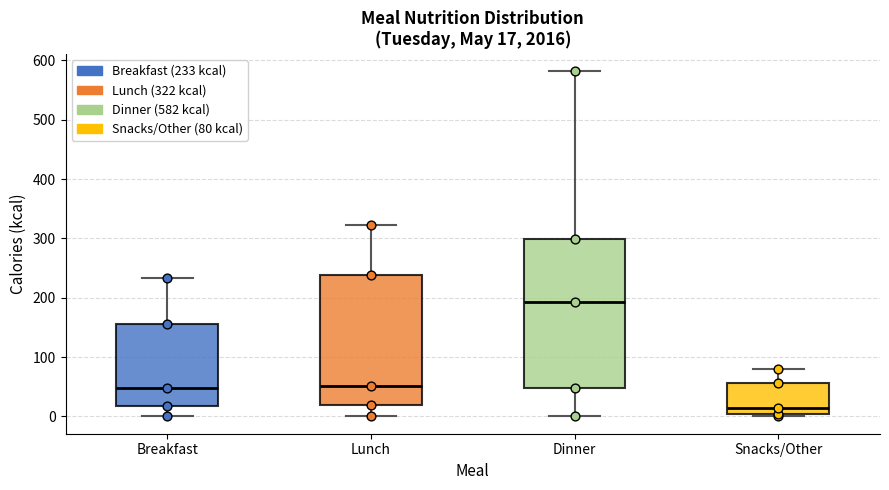

Which box has the highest median line?

Dinner